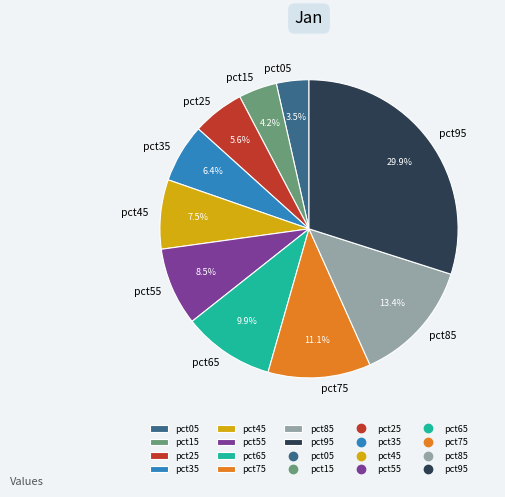

How many slices are in this pie chart?

10